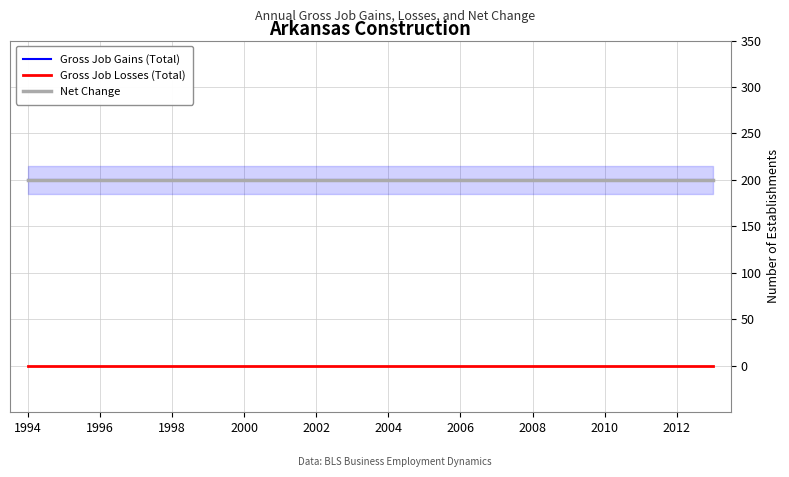

The value of Net Change at 2012 is 200. True or false?

True